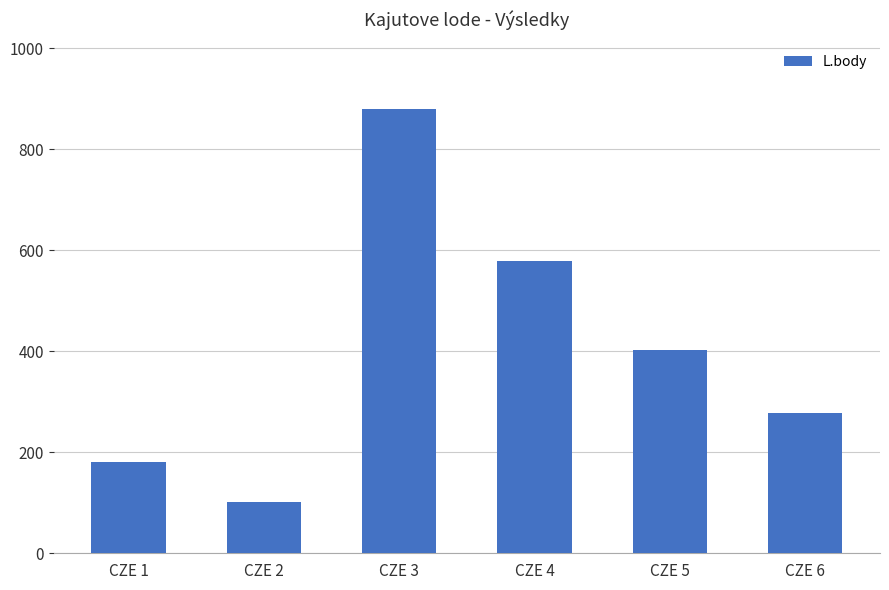

Read the value at CZE 6, to the nearest 50.

300